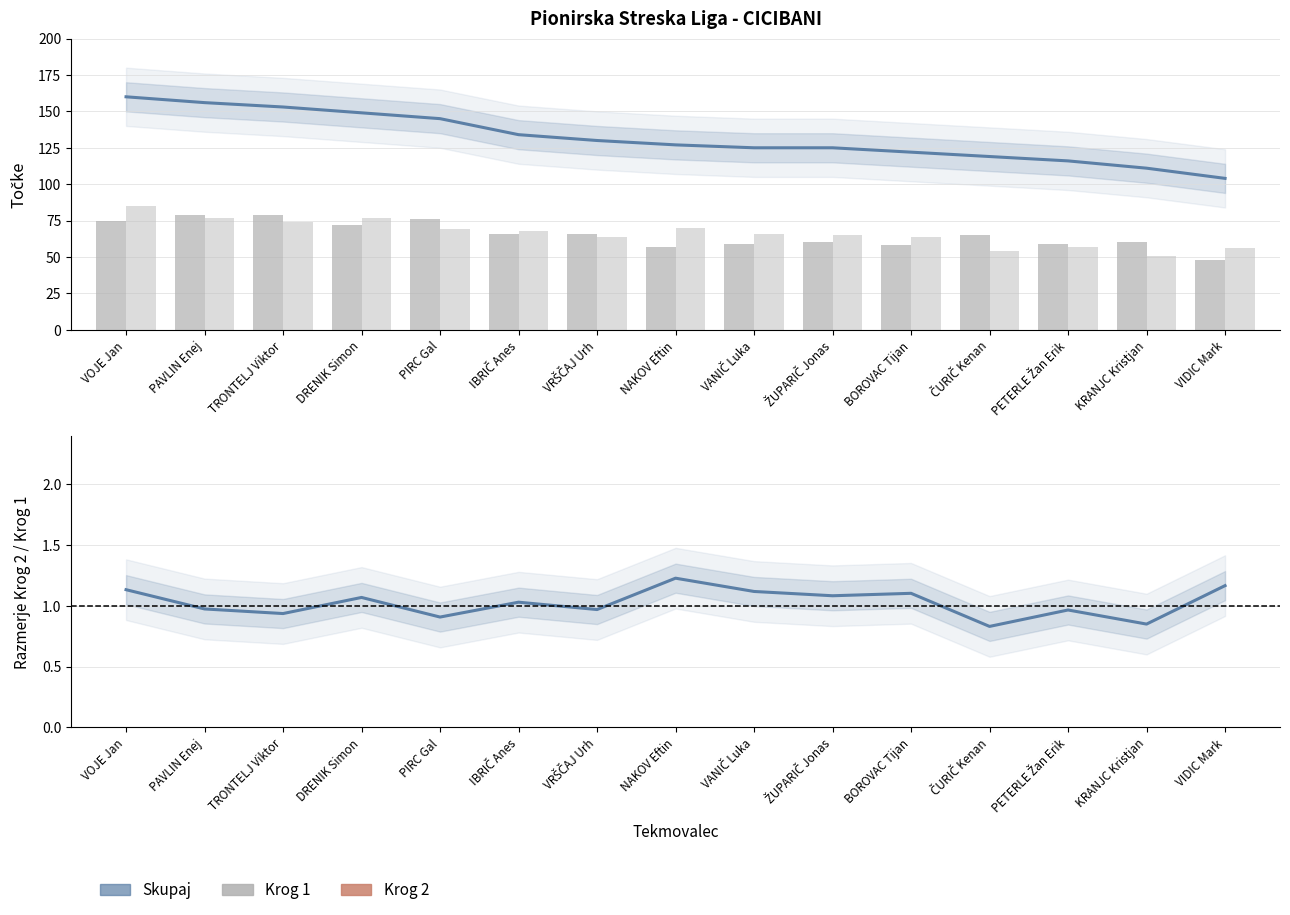

What is the sum of all Krog 2 values?

997.0